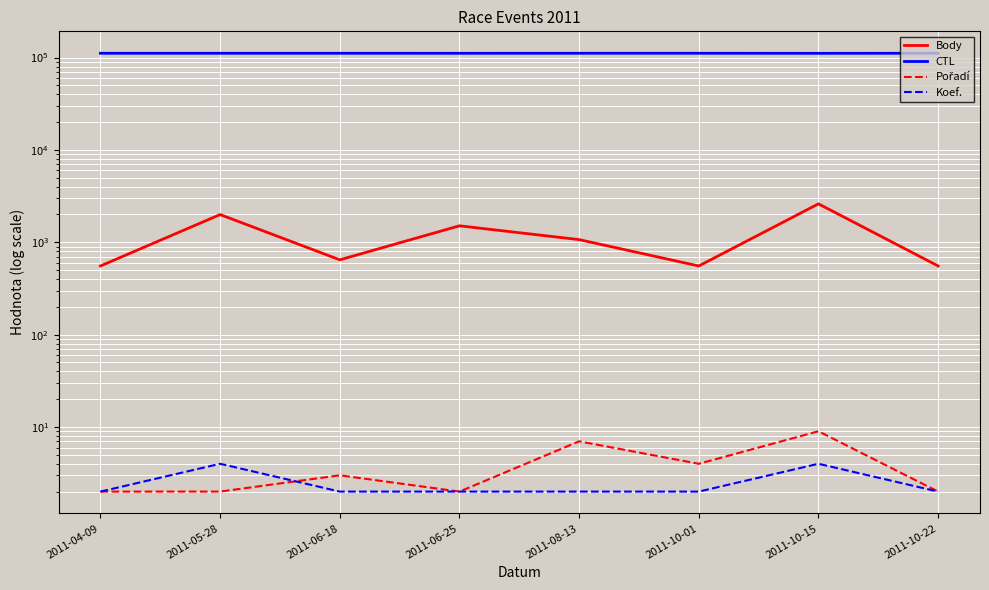

Which series changed the most between 2011-08-13 and 2011-10-15?

Body